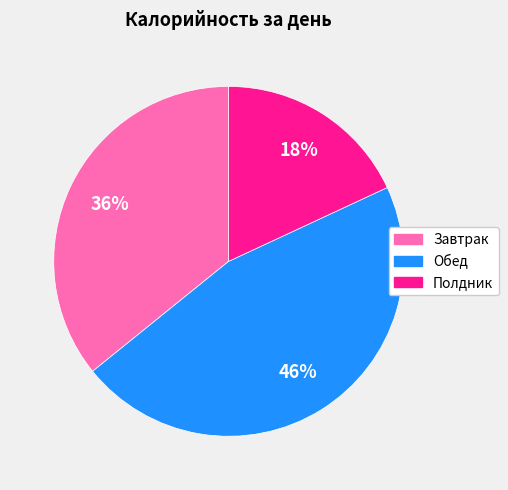

To the nearest percent, what percentage of the pie is Обед?

46%